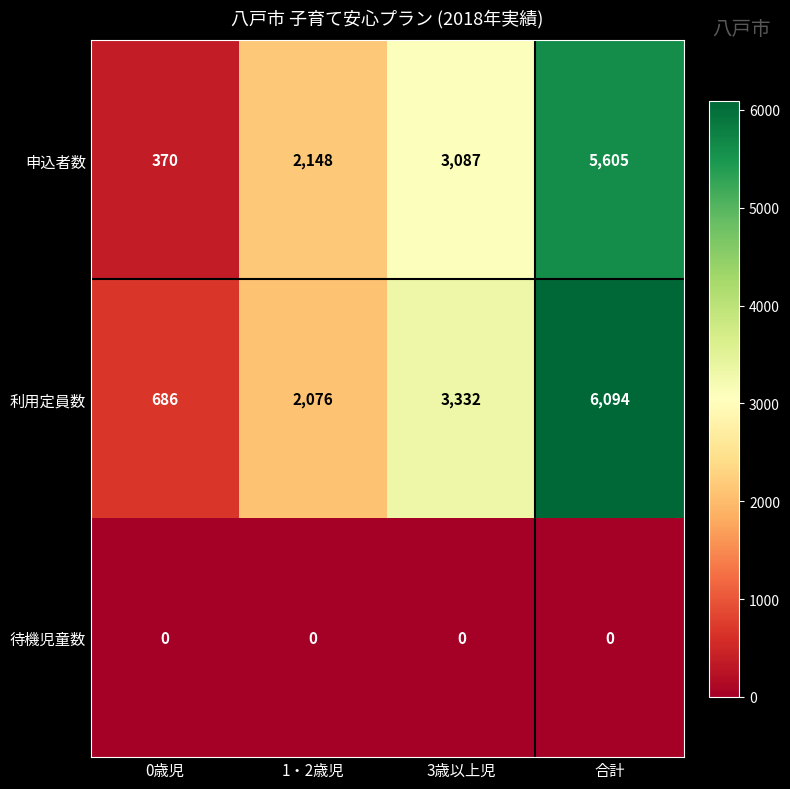

Is the value of 利用定員数 at 1・2歳児 greater than the value of 待機児童数 at 1・2歳児?

Yes